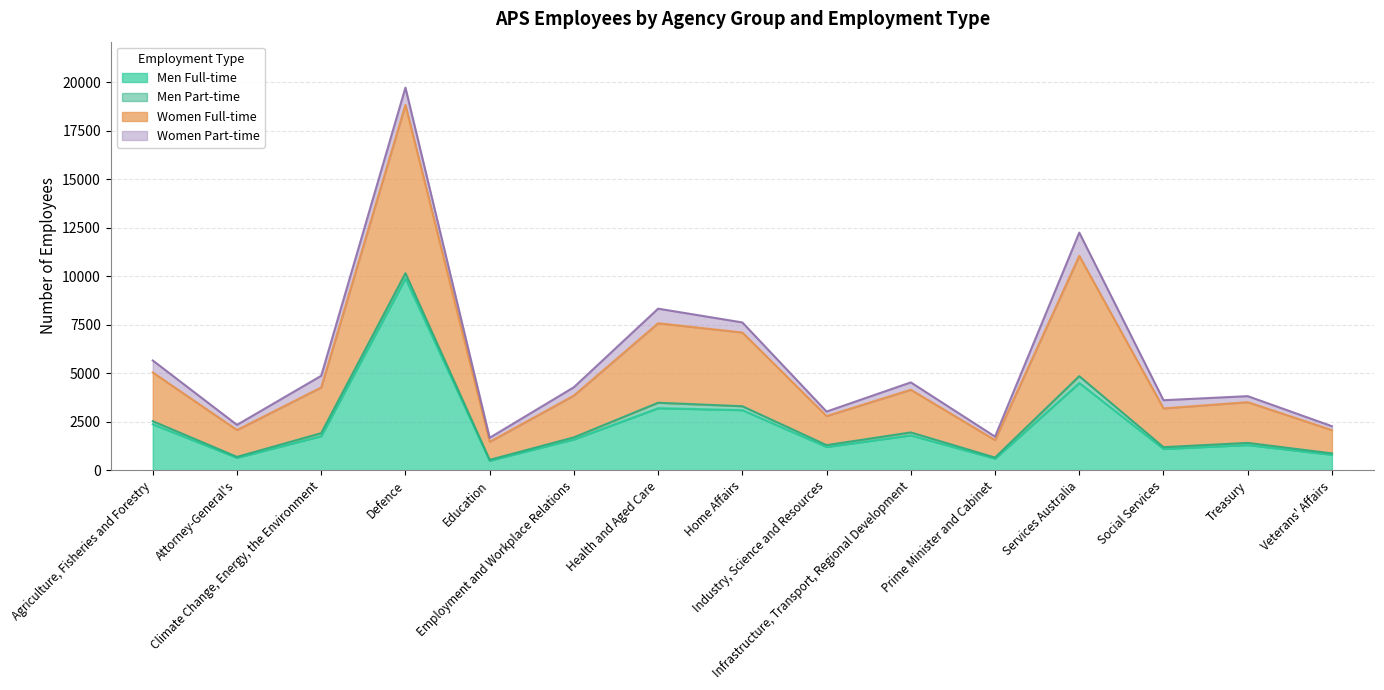

What is the label of the 8th point from the right?

Home Affairs